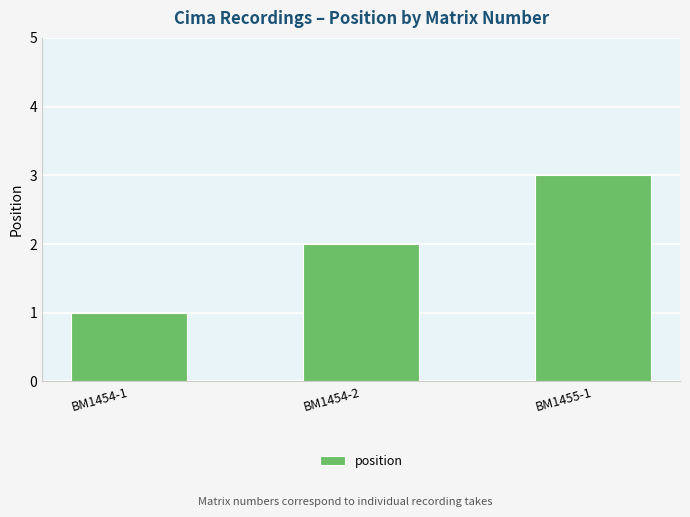

Reading right to left, list all the values displayed in this chart.

3	2	1